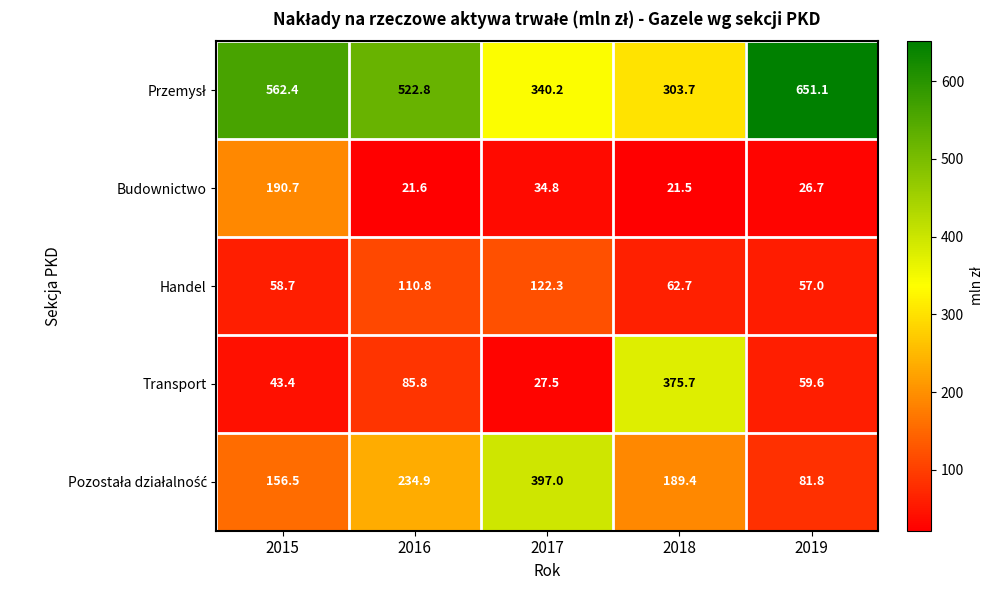

What is the total value across all series at 2016?

975.9